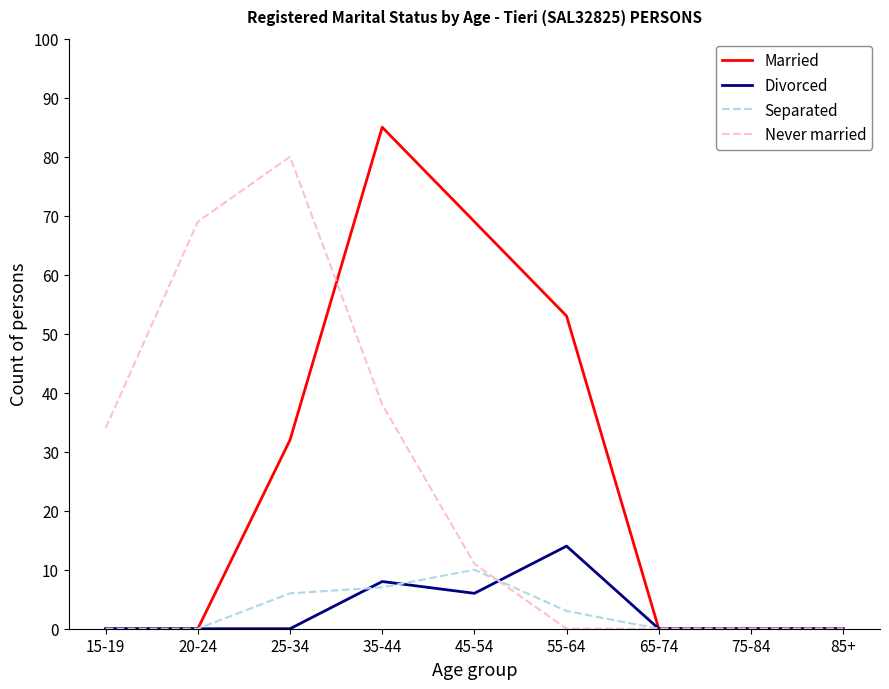

What is the sum of the Separated values at 35-44 and 25-34?

13